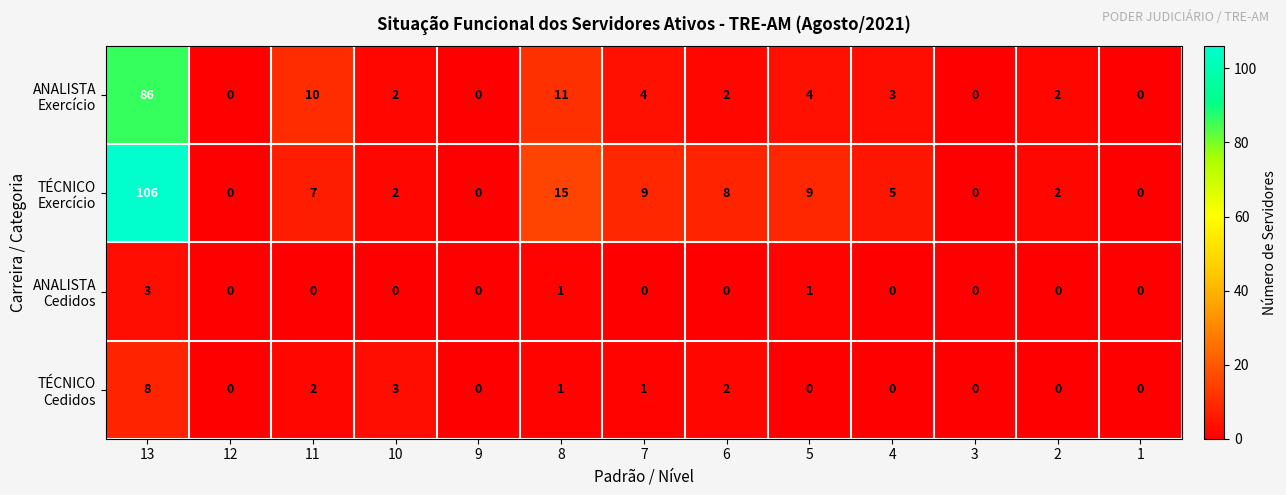

What is the total value across all series at 8?

28